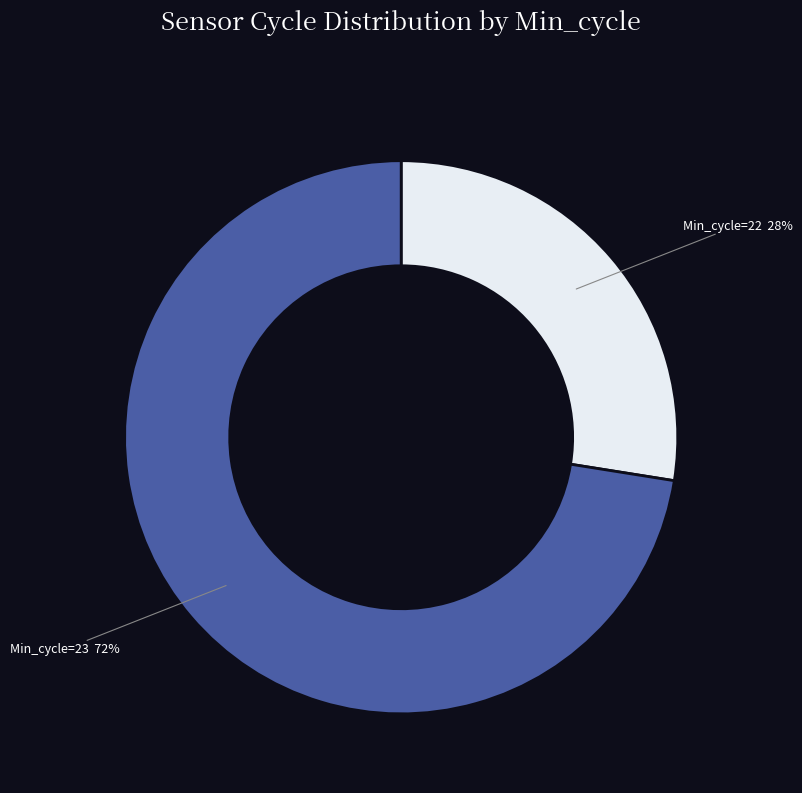

Is there a majority slice in this chart?

Yes